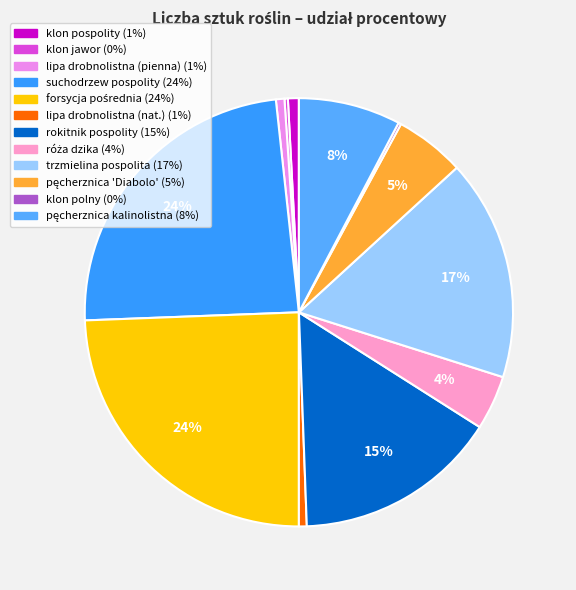

Rank the categories by value from highest to lowest.

forsycja pośrednia, suchodrzew pospolity, trzmielina pospolita, rokitnik pospolity, pęcherznica kalinolistna, pęcherznica 'Diabolo', róża dzika, klon pospolity, lipa drobnolistna (pienna), lipa drobnolistna (nat.), klon jawor, klon polny